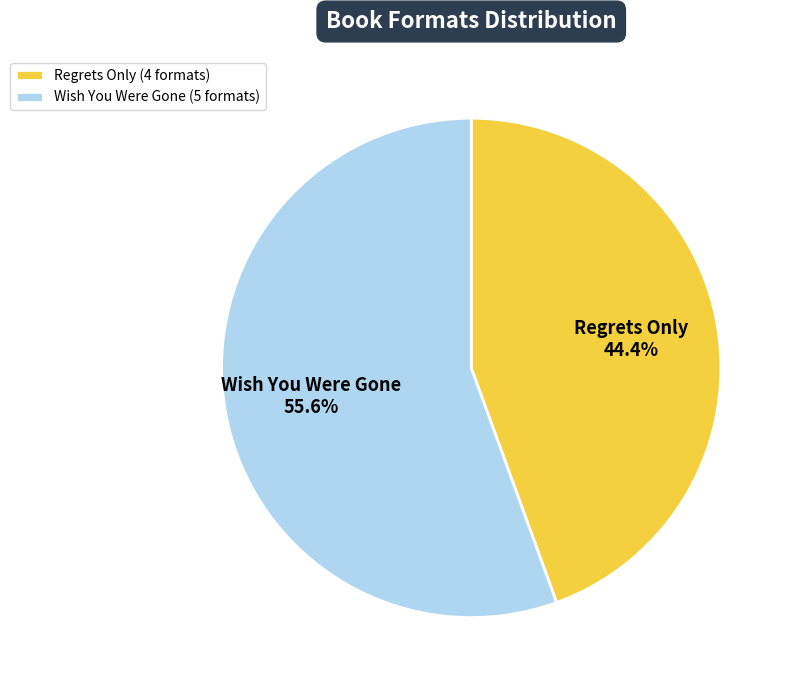

Is the sum of Regrets Only and Wish You Were Gone greater than half?

Yes